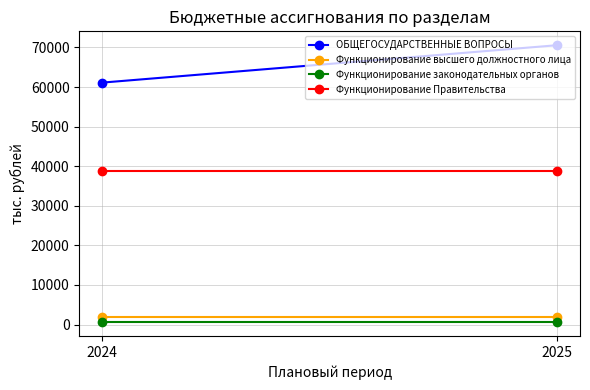

Which series has the largest total across all categories?

ОБЩЕГОСУДАРСТВЕННЫЕ ВОПРОСЫ